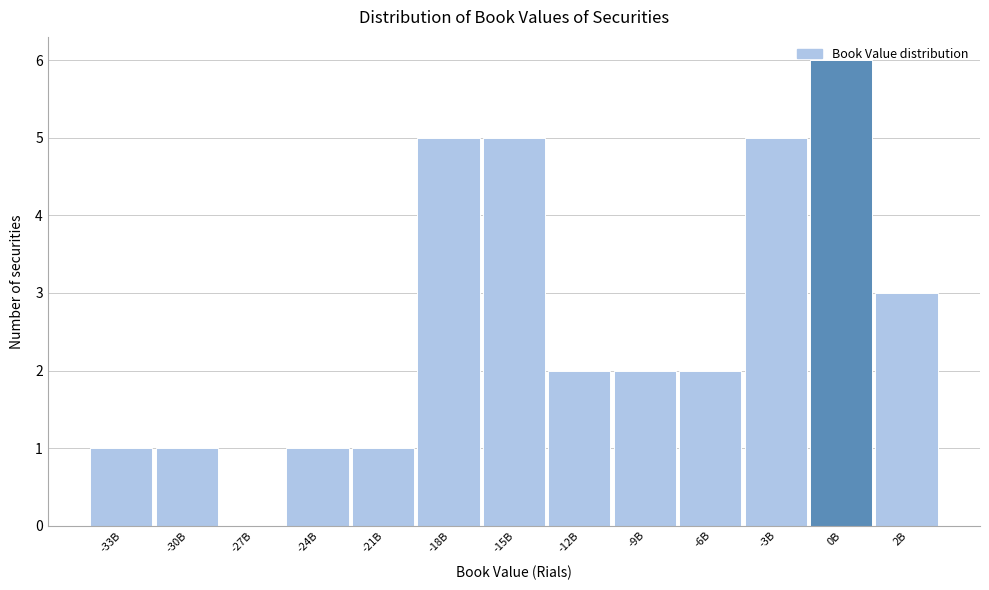

What is the change in value from -21B to -9B?

+1